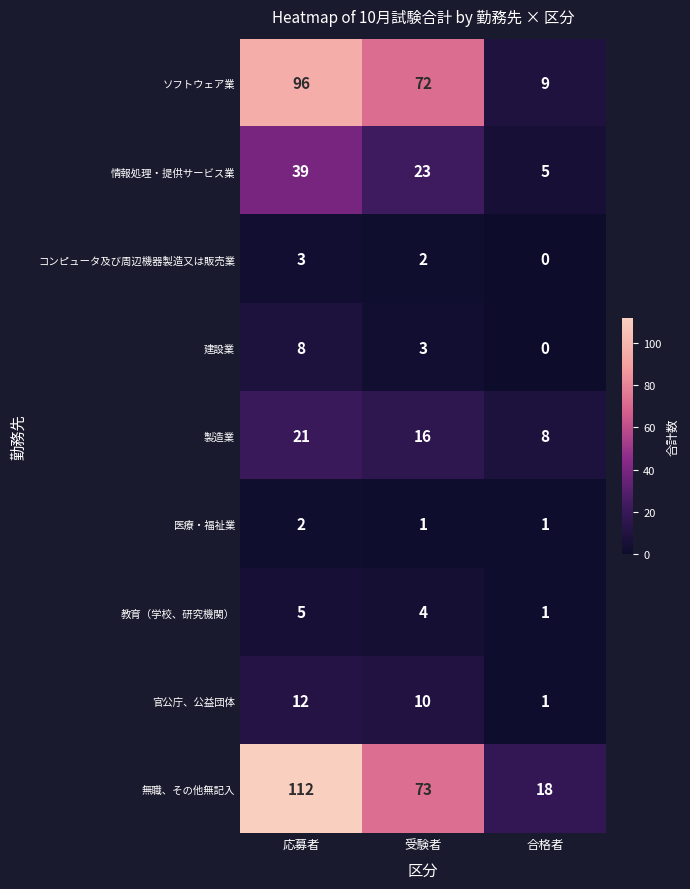

The value of コンピュータ及び周辺機器製造又は販売業 at 応募者 is 2. True or false?

False